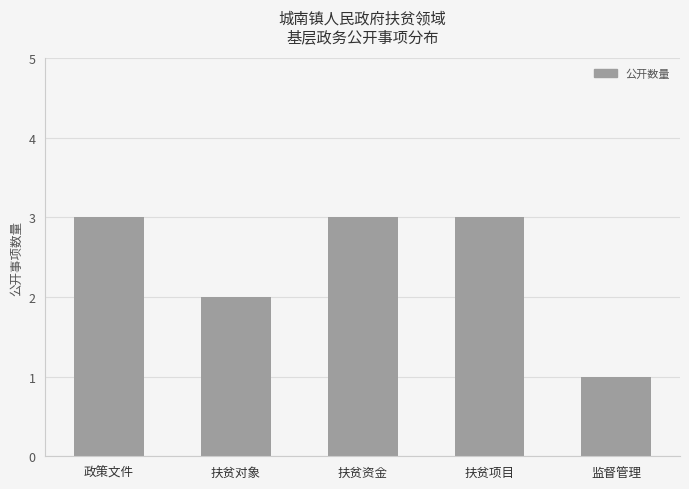

What is the change in value from 扶贫对象 to 扶贫项目?

+1